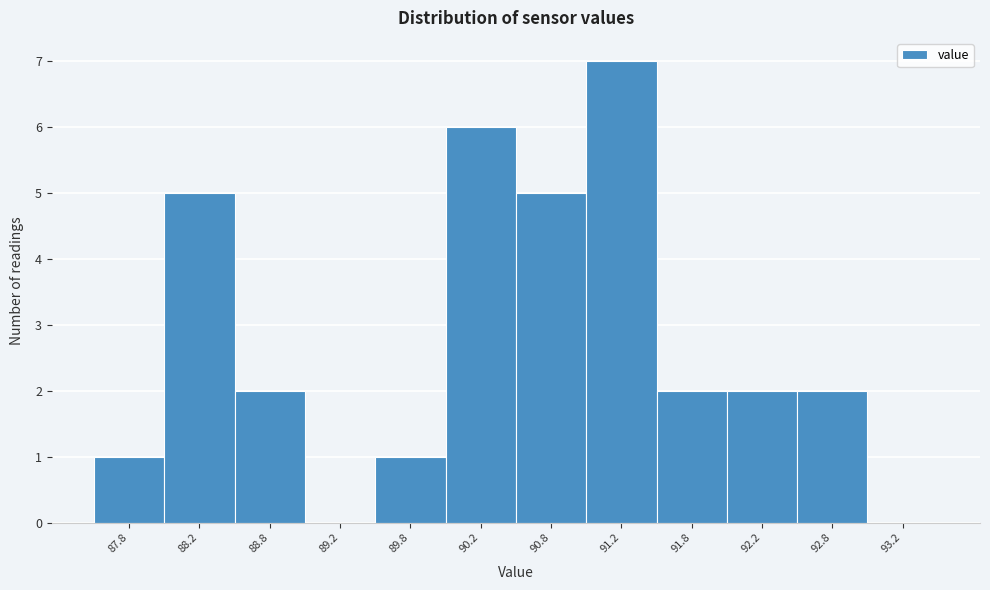

How tall is the bar that spans 91.0 to 91.5 on the x-axis? The values are not printed on the chart, so give them approximately, as read against the axis.

7